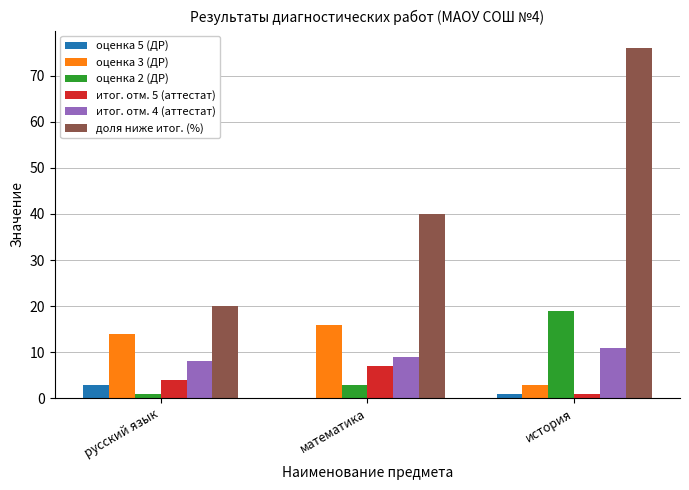

At which category is the sum across all series the highest?

история